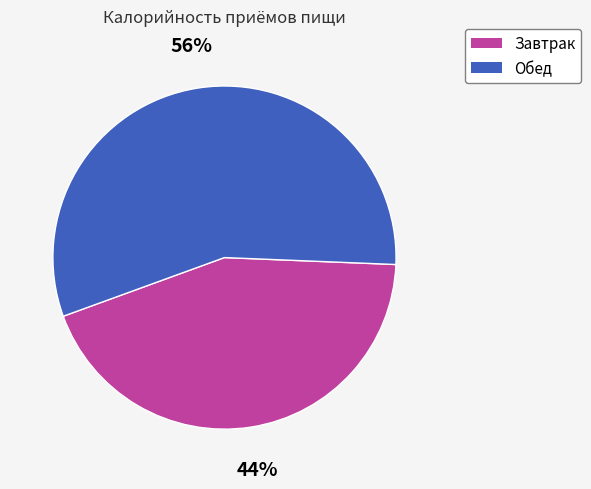

Which slice is the smallest?

Завтрак